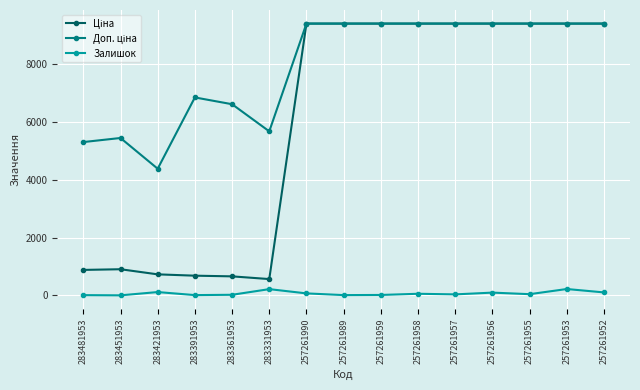

True or false: Залишок has more than 1 points higher than both neighbors.

True